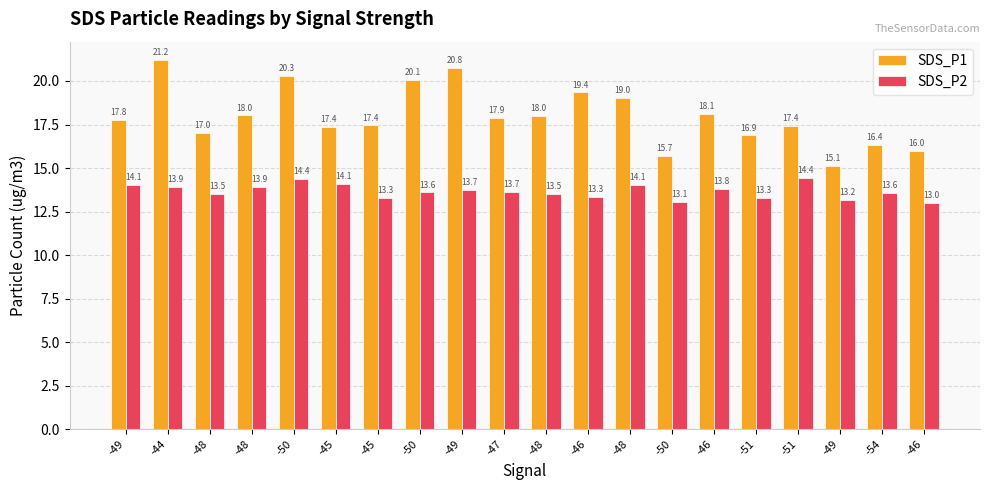

Reading left to right, what are all the values shown in this chart?

SDS_P1: -49=17.8	-44=21.2	-48=17.0	-48=18.0	-50=20.3	-45=17.4	-45=17.4	-50=20.1	-49=20.8	-47=17.9	-48=18.0	-46=19.4	-48=19.0	-50=15.7	-46=18.1	-51=16.9	-51=17.4	-49=15.1	-54=16.4	-46=16.0
SDS_P2: -49=14.1	-44=13.9	-48=13.5	-48=13.9	-50=14.4	-45=14.1	-45=13.3	-50=13.6	-49=13.7	-47=13.7	-48=13.5	-46=13.3	-48=14.1	-50=13.1	-46=13.8	-51=13.3	-51=14.4	-49=13.2	-54=13.6	-46=13.0